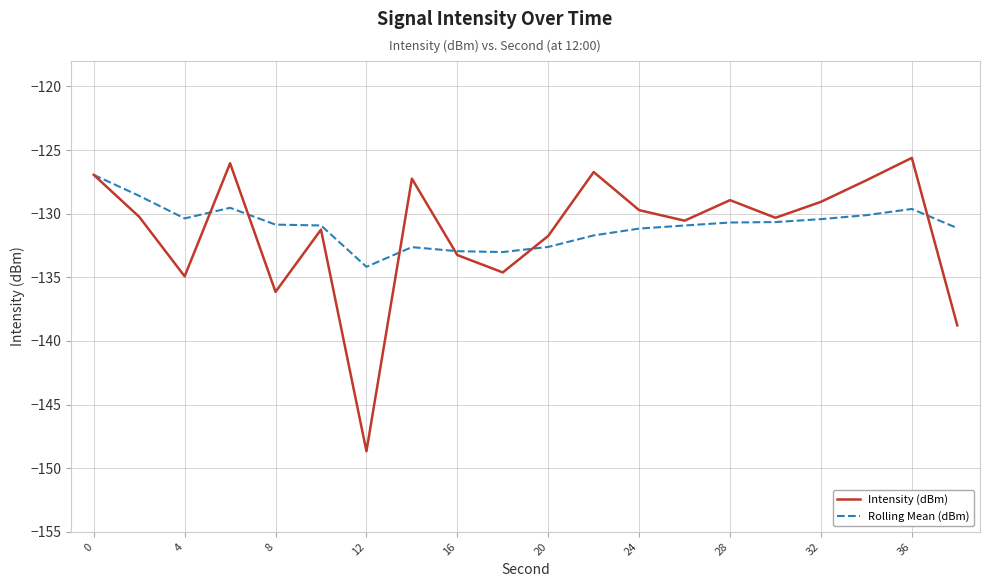

Which series has the largest range (max minus min)?

Intensity (dBm)